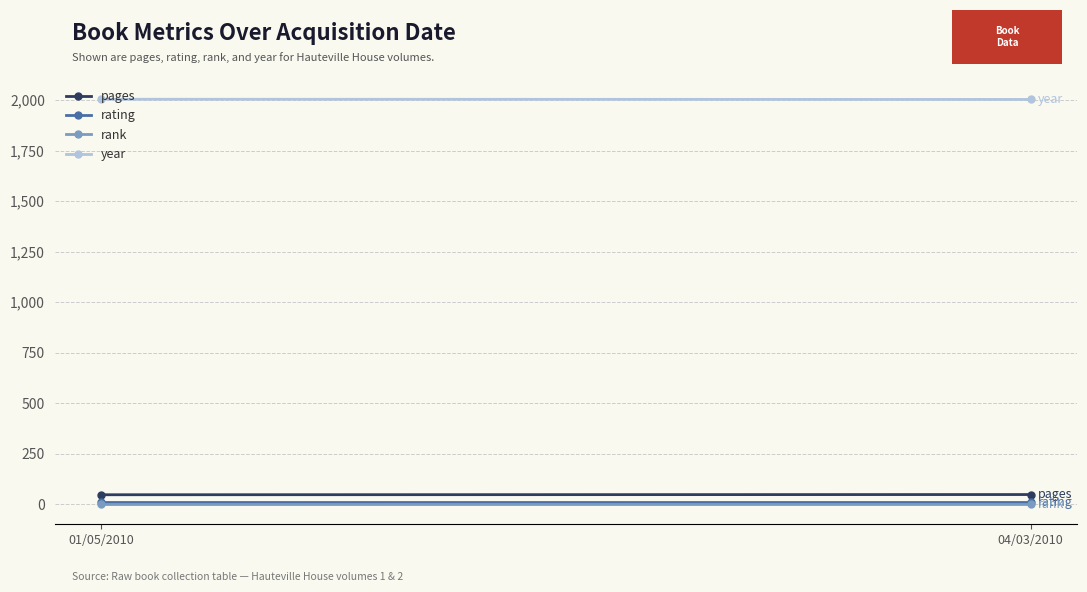

True or false: rating has a value of 15 at 04/03/2010.

False